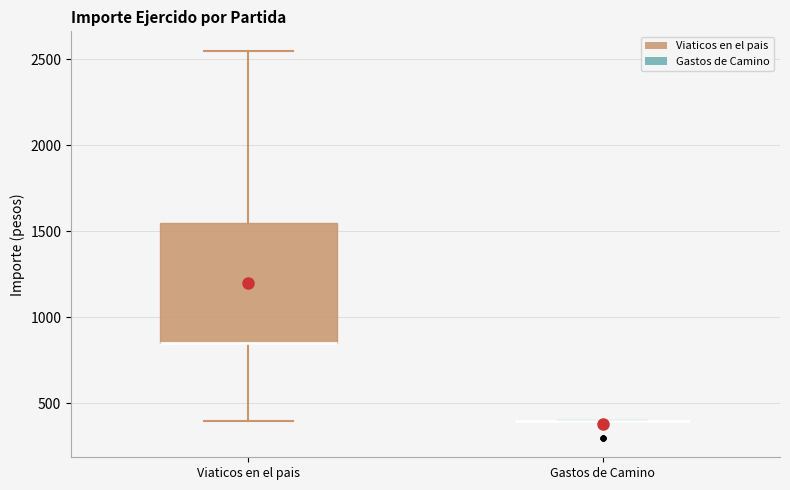

Reading left to right, transcribe this box plot: for each box, give where its median line is, the range the box spans, and where its two whiskers end, as read against the y-axis. The values are not printed on the chart, so give them approximately, as read against the axis.

Viaticos en el pais: median 850 (drawn on the box's lower edge), box 850 to 1550, whiskers 400 to 2550
Gastos de Camino: box collapsed to a line at 400, whiskers 400 to 400